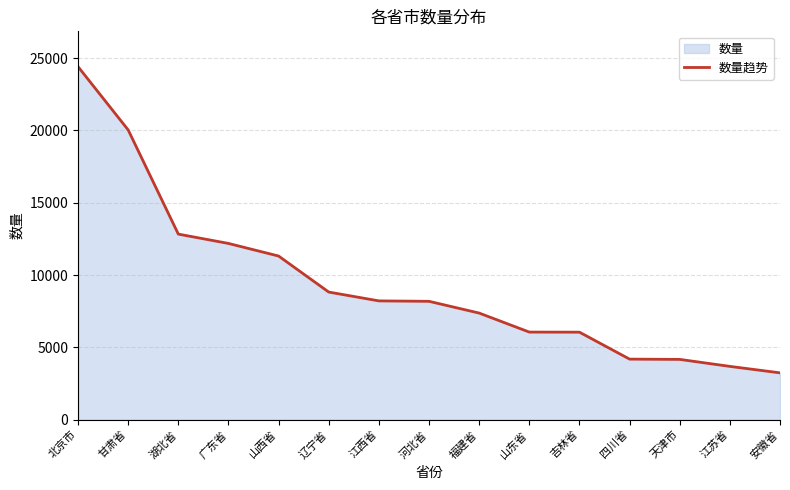

Which label corresponds to the smallest value in the chart?

安徽省